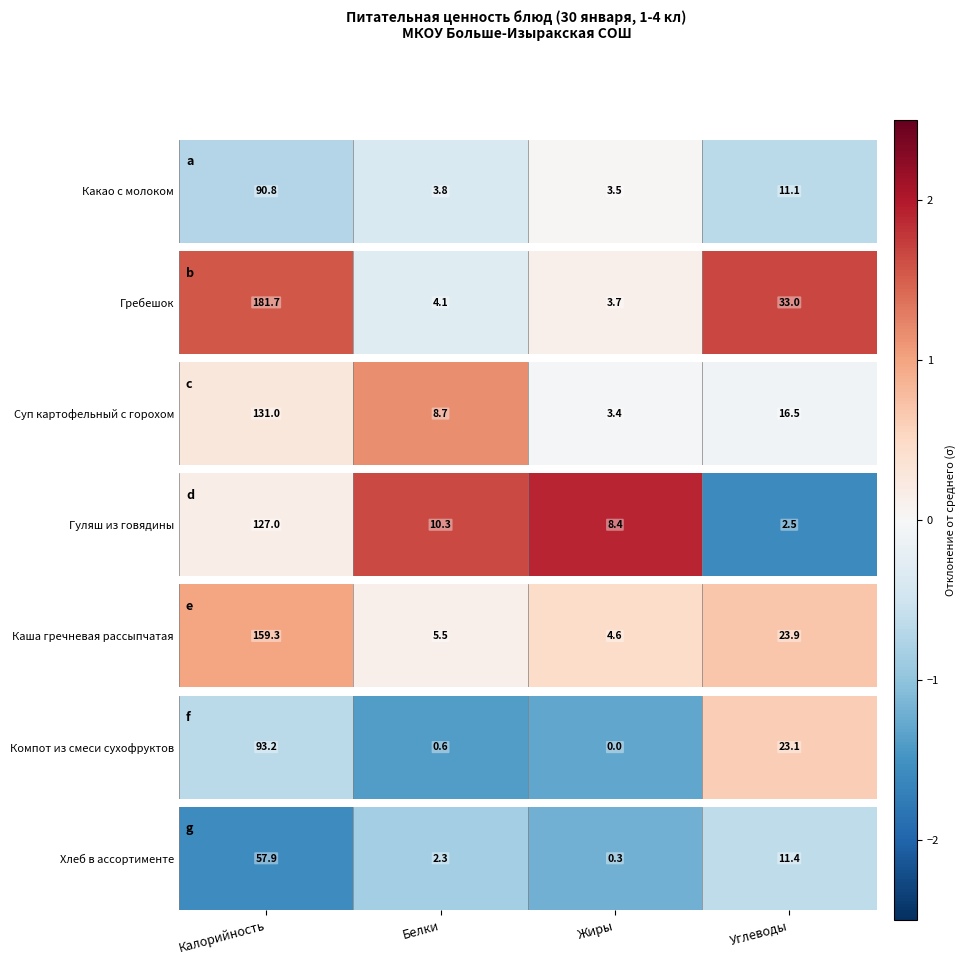

List the labels in order of value, smallest first.

Калорийность, Жиры, Белки, Углеводы